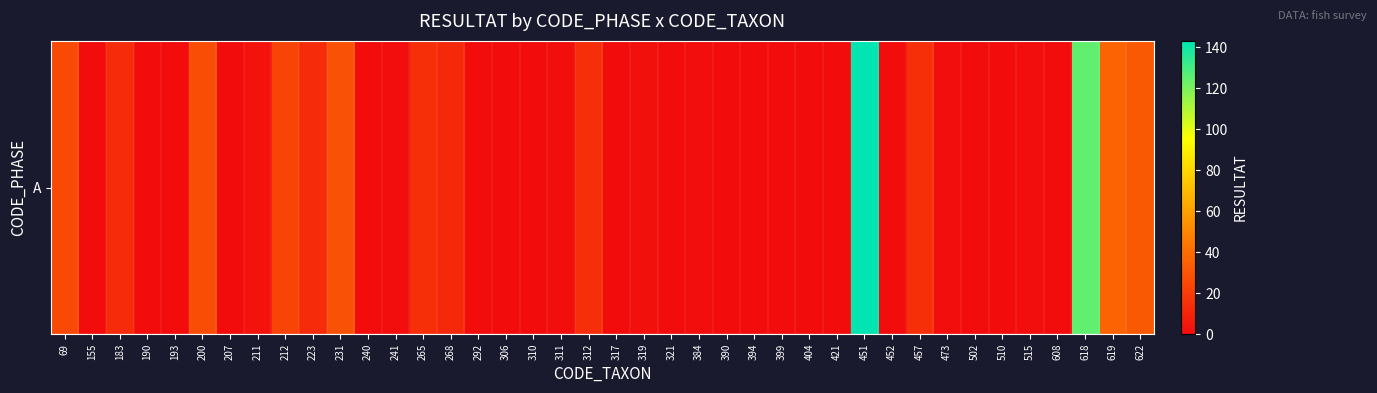

Reading left to right, transcribe all the data shown in this chart.

69=26	155=0	183=13	190=0	193=0	200=27	207=0	211=3	212=23	223=13	231=29	240=0	241=1	265=15	268=12	292=0	306=0	310=0	311=1	312=14	317=0	319=2	321=0	384=1	390=0	394=0	399=0	404=0	421=0	451=143	452=0	457=15	473=1	502=0	510=0	515=1	608=0	618=125	619=36	622=32